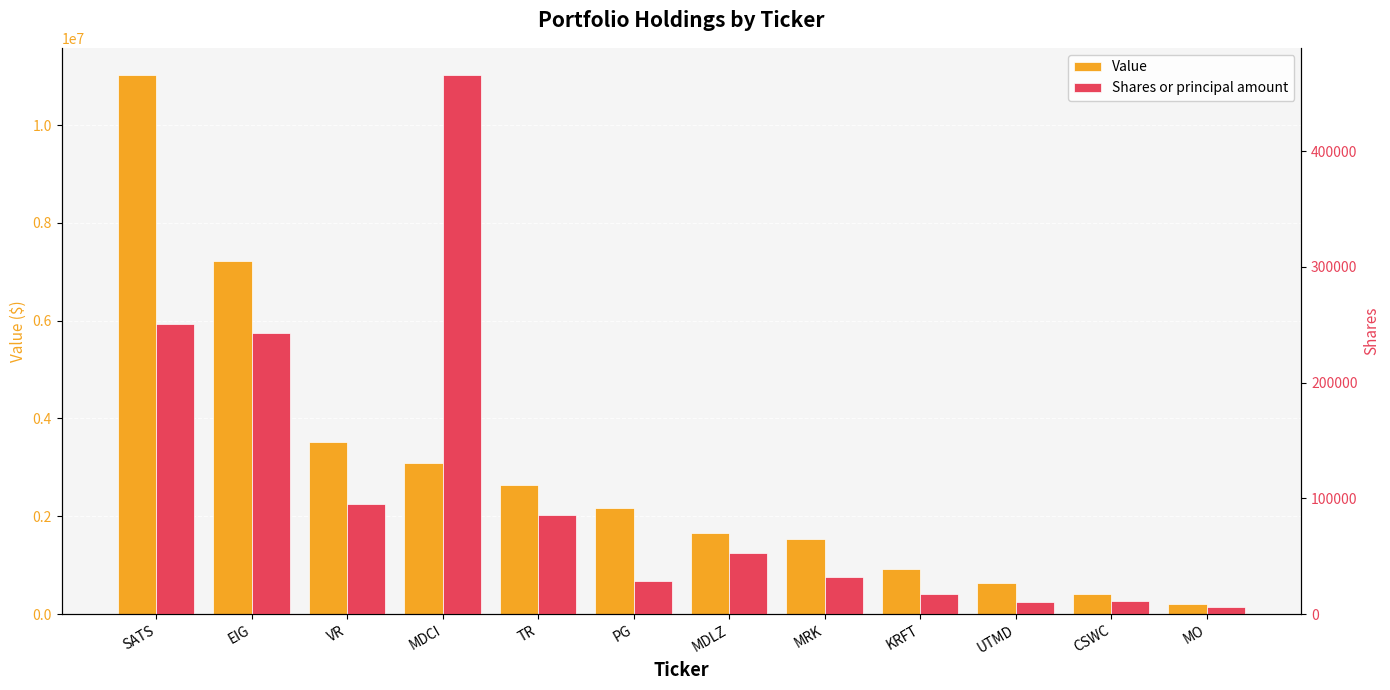

Reading left to right, extract all data points from this chart.

Value: SATS=11028000	EIG=7212000	VR=3521000	MDCI=3094000	TR=2633000	PG=2169000	MDLZ=1649000	MRK=1526000	KRFT=918000	UTMD=628000	CSWC=401000	MO=211000
Shares or principal amount: SATS=250989	EIG=242502	VR=95217	MDCI=465954	TR=85433	PG=28688	MDLZ=52495	MRK=32051	KRFT=17484	UTMD=10569	CSWC=11708	MO=6156